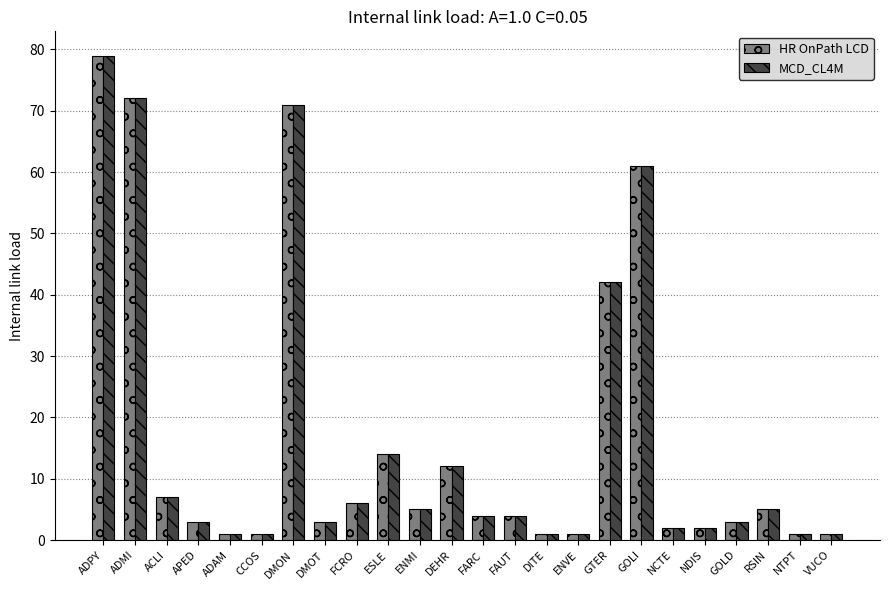

Reading right to left, list all the values displayed in this chart.

HR OnPath LCD: 1	1	5	3	2	2	61	42	1	1	4	4	12	5	14	6	3	71	1	1	3	7	72	79
MCD_CL4M: 1	1	5	3	2	2	61	42	1	1	4	4	12	5	14	6	3	71	1	1	3	7	72	79